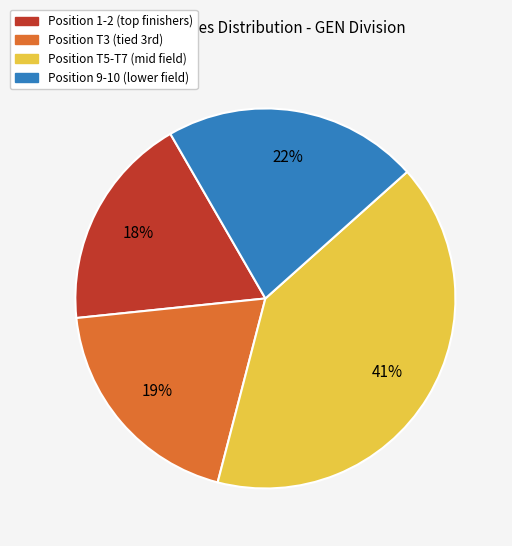

To the nearest percent, what is the average slice percentage?

25%